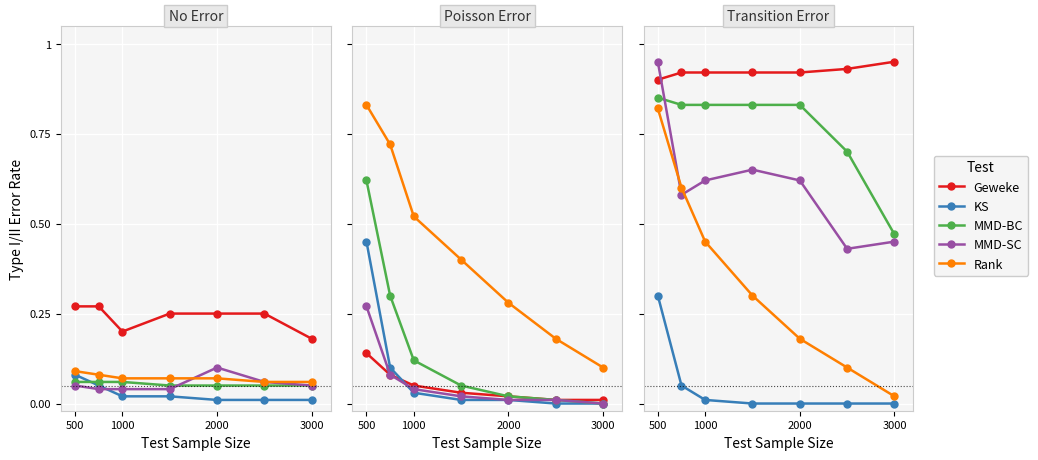

How many series are shown in this chart?

5